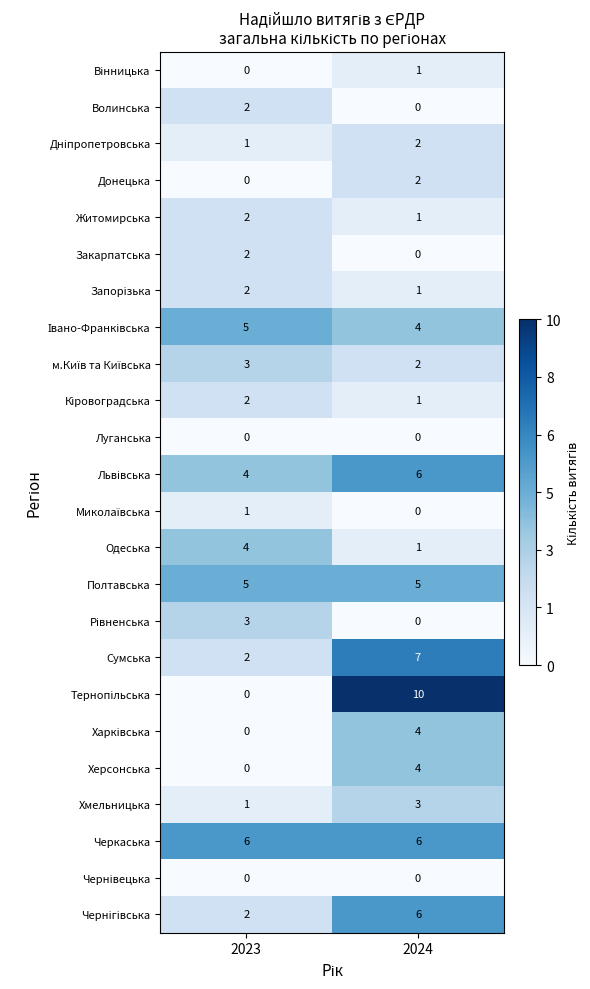

What is the sum of all Житомирська values?

3